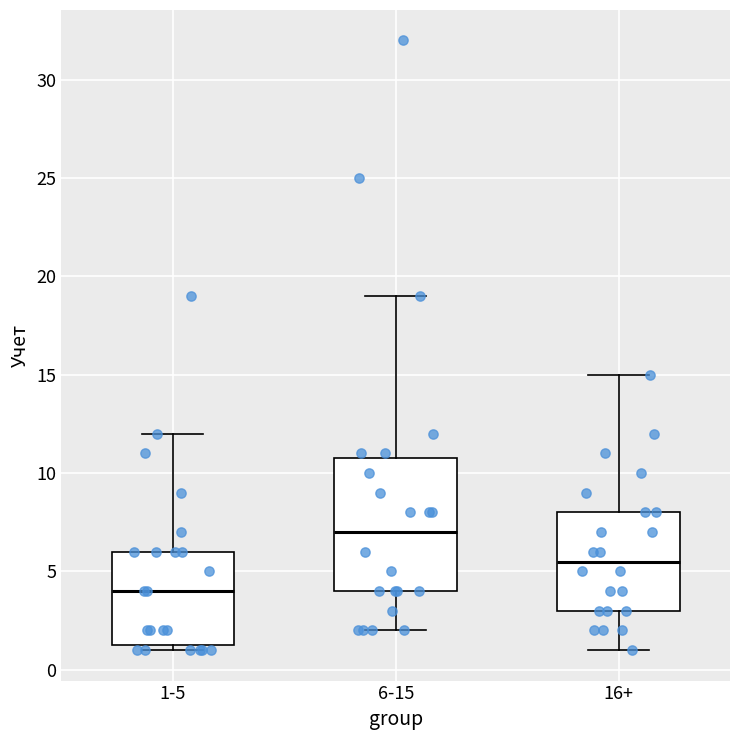

Reading left to right, read every box against the y-axis: the position of its median line, the range the box covers, and the ends of its whiskers. The values are not printed on the chart, so give them approximately, as read against the axis.

1-5: median 4.0, box 1.5 to 6.0, whiskers 1.0 to 12.0
6-15: median 7.0, box 4.0 to 11.0, whiskers 2.0 to 19.0
16+: median 5.5, box 3.0 to 8.0, whiskers 1.0 to 15.0